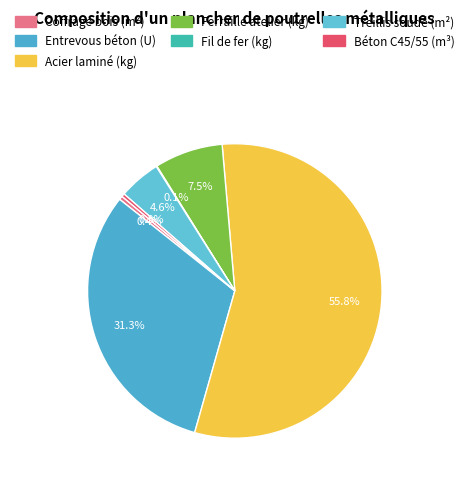

To the nearest percent, what is the combined percentage of Fil de fer (kg) and Treillis soudé (m²)?

5%